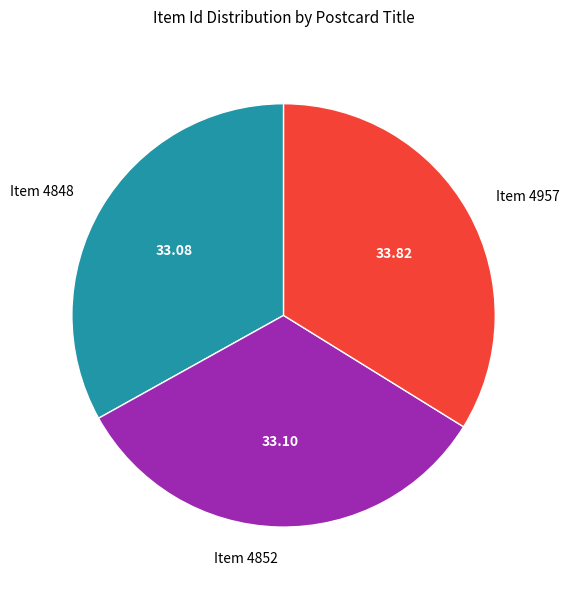

Do Item 4957 and Item 4848 together represent more than half of the pie?

Yes